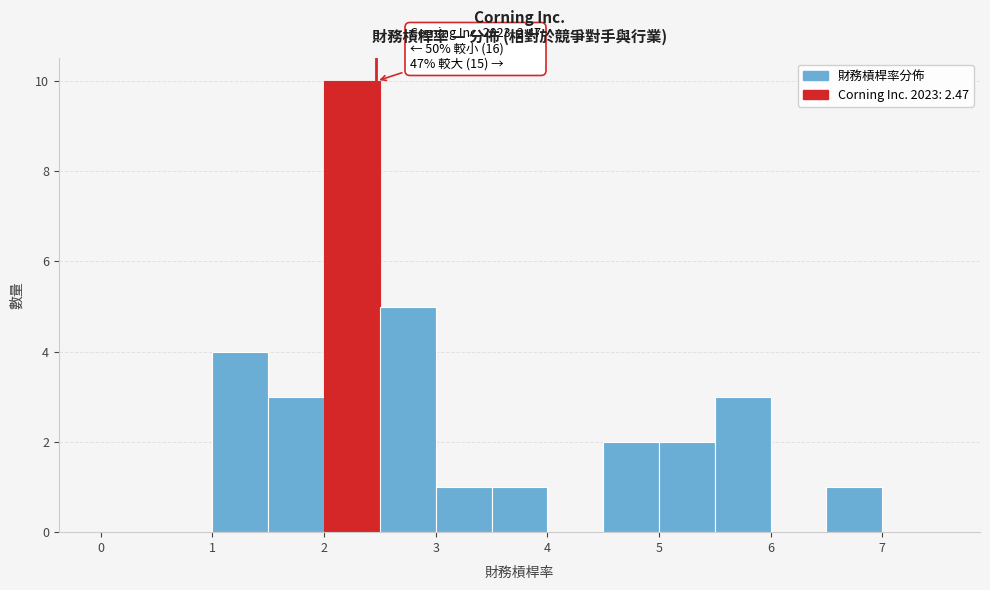

Which range on the x-axis has the tallest bar?

2.0 to 2.5